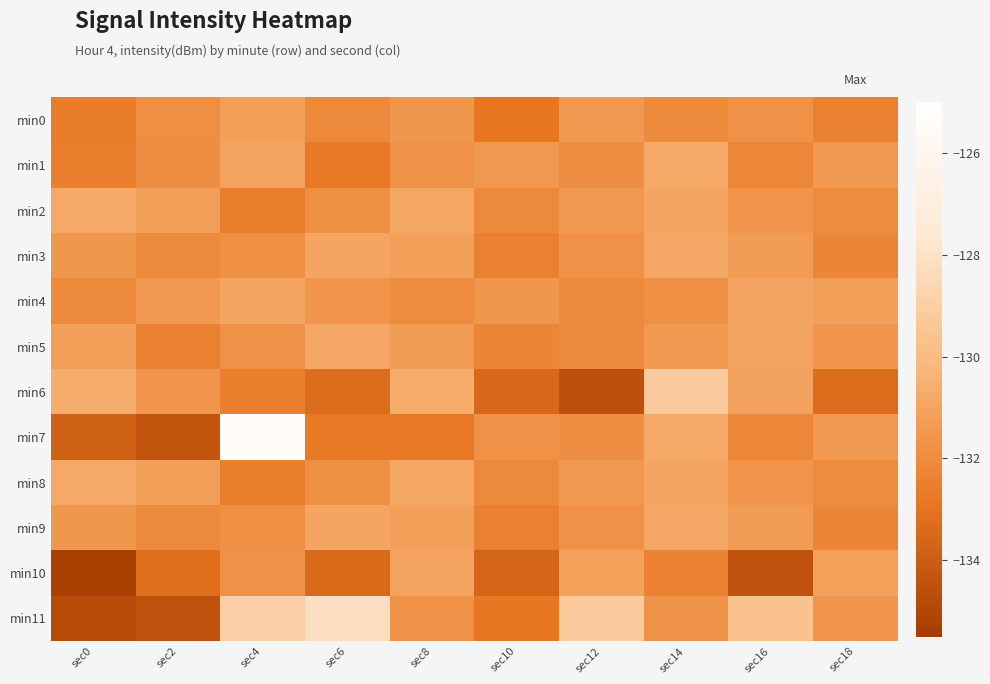

Between sec10 and sec14, which is larger?

sec14